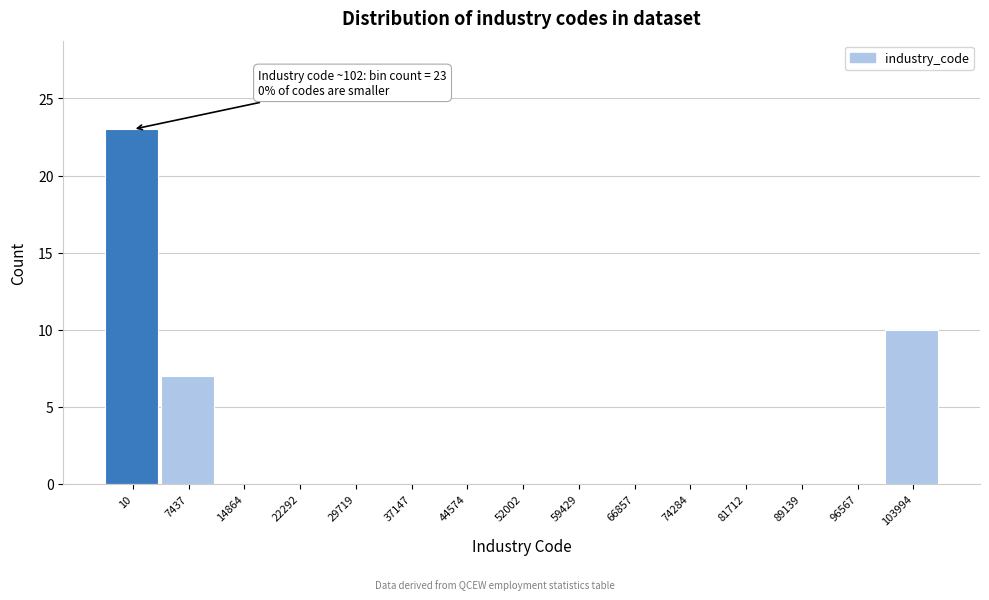

Reading left to right, what are all the values shown in this chart?

10=23	7437=7	14864=0	22292=0	29719=0	37147=0	44574=0	52002=0	59429=0	66857=0	74284=0	81712=0	89139=0	96567=0	103994=10